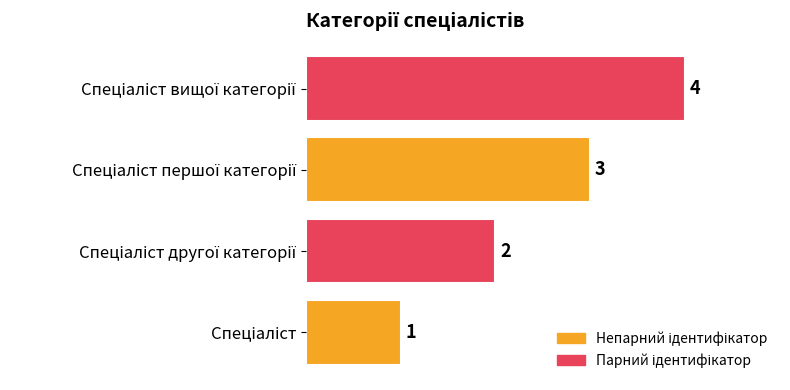

What is the maximum value shown in the chart?

4